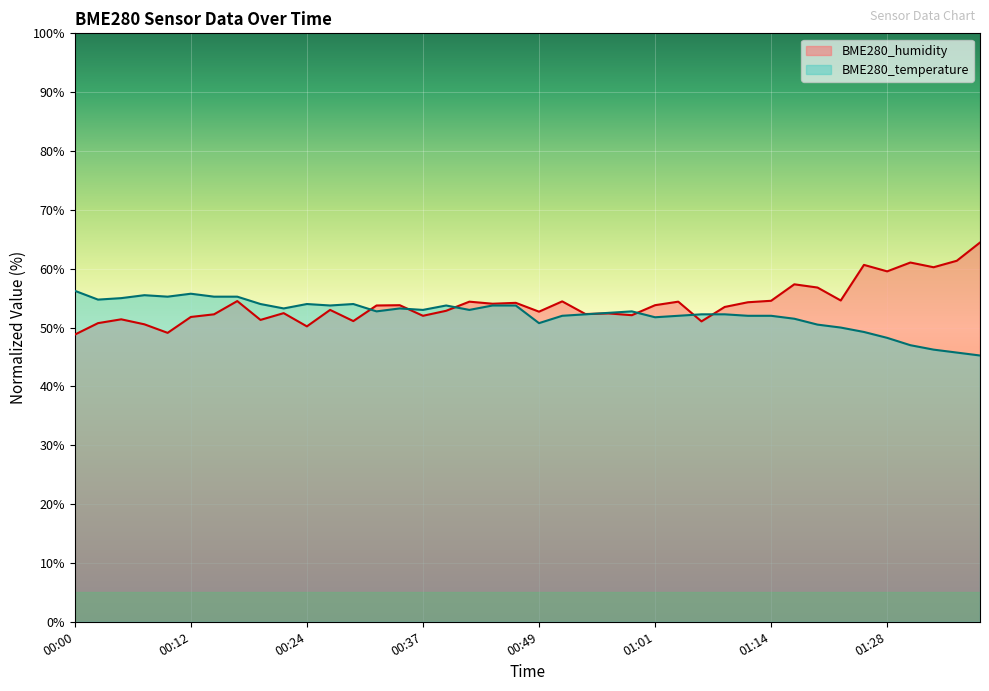

Is the value of BME280_temperature at 01:01 greater than the value of BME280_humidity at 01:03?

No